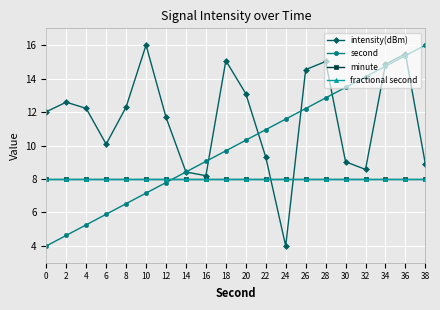

Is this an area chart (filled region under the line)?

No